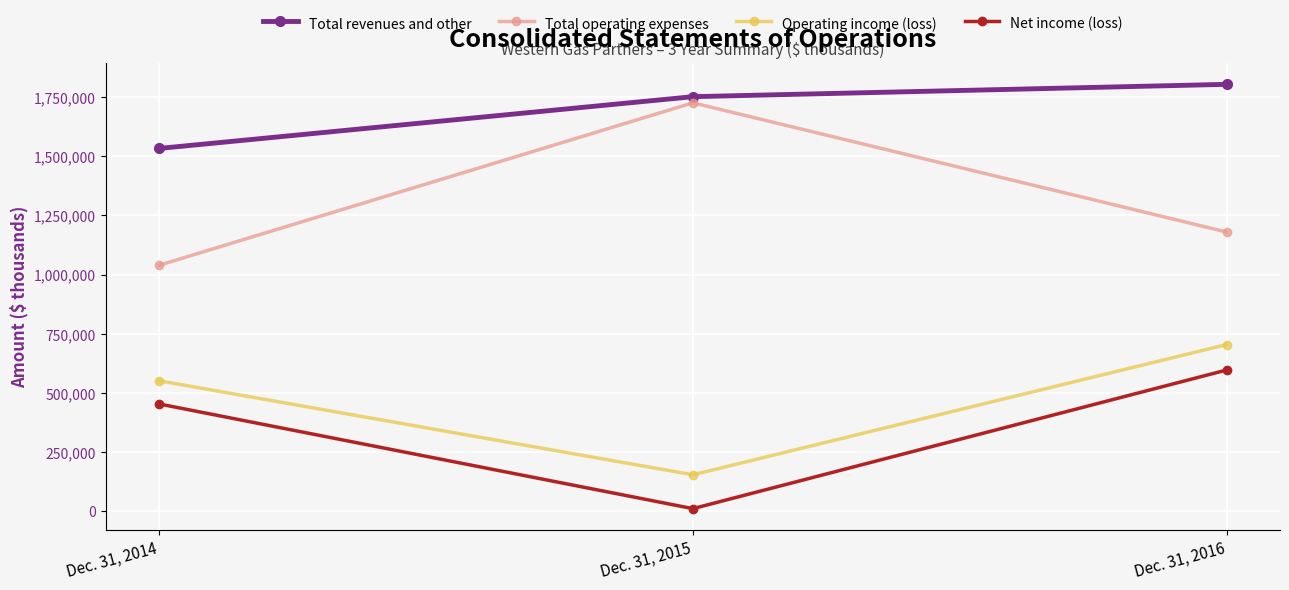

How many data points in Total operating expenses are less than 1180081?

1